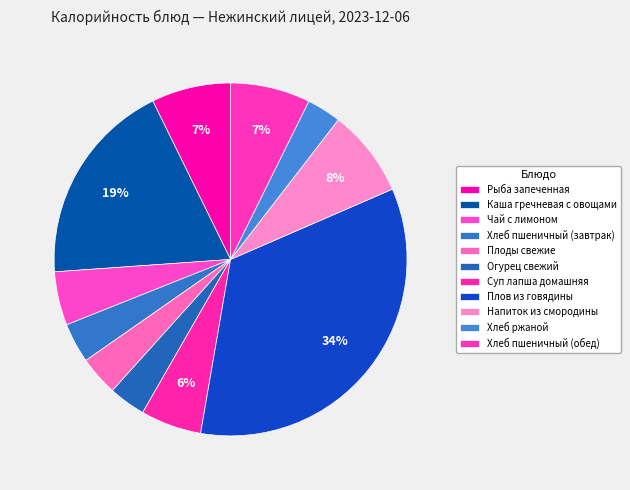

To the nearest percent, what is the difference between the largest and smallest slice percentages?

31%